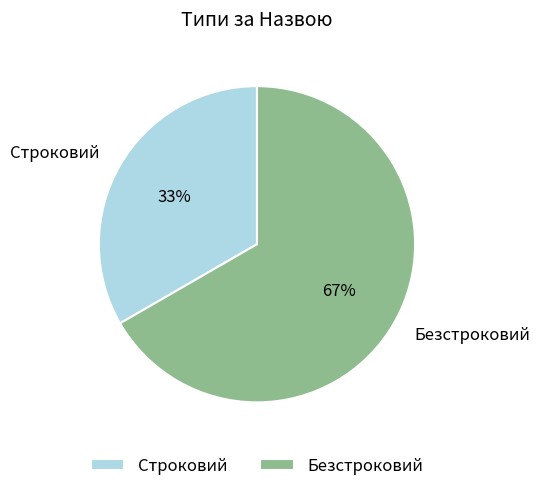

Count the number of slices in the pie.

2